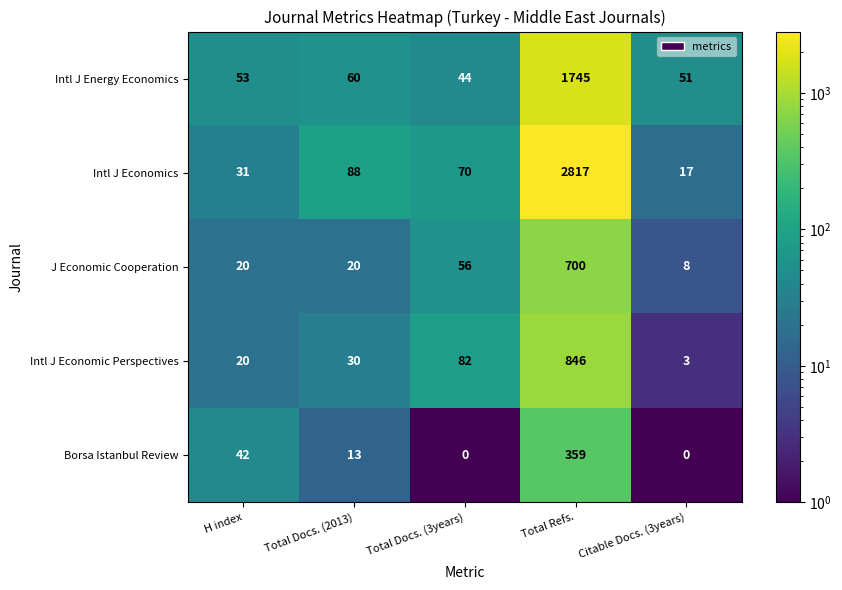

What is the spread (max minus min) of values at Total Docs. (2013)?

75